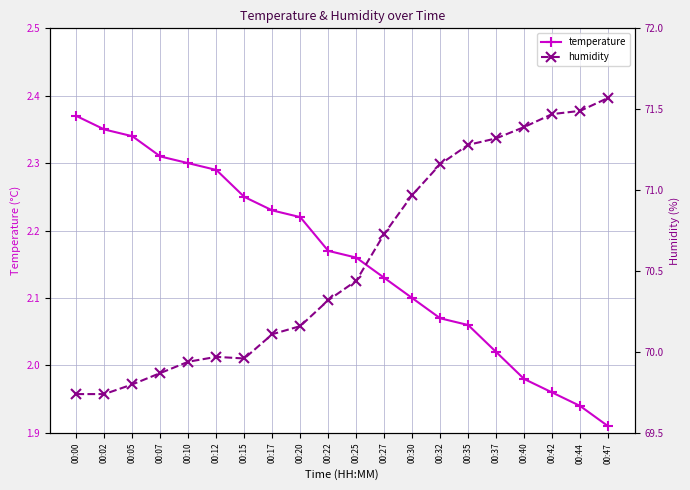

Which category has the lowest value in the temperature series?

00:47